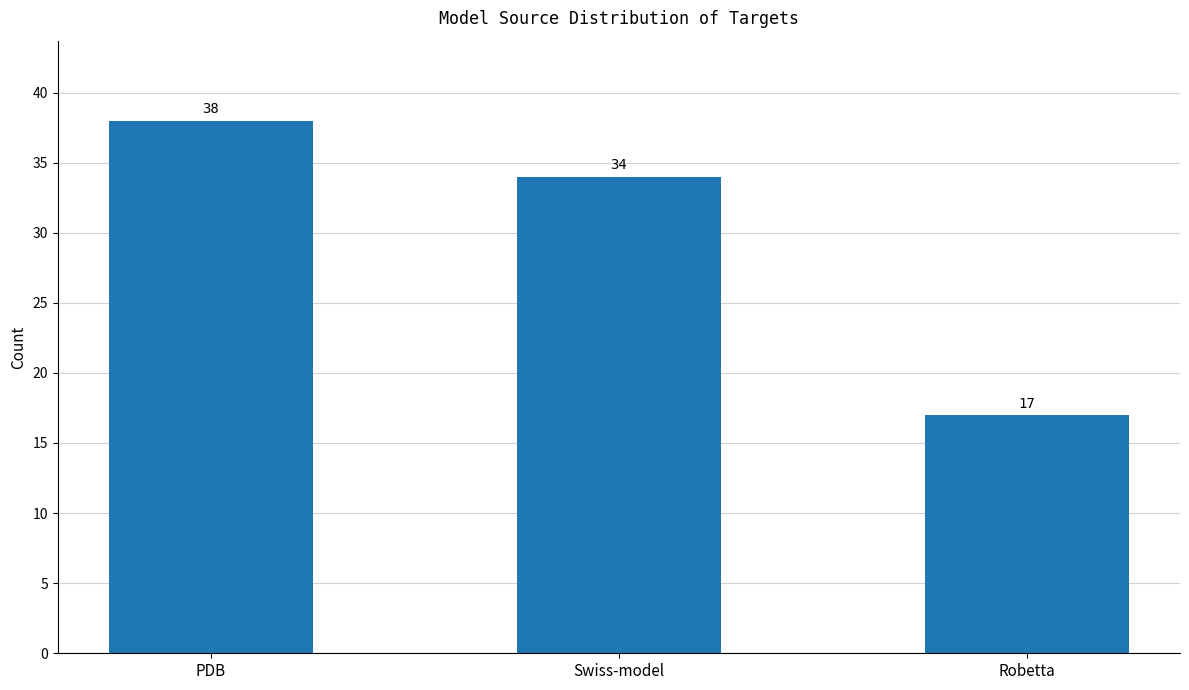

The chart shows a value of 53 at PDB. True or false?

False